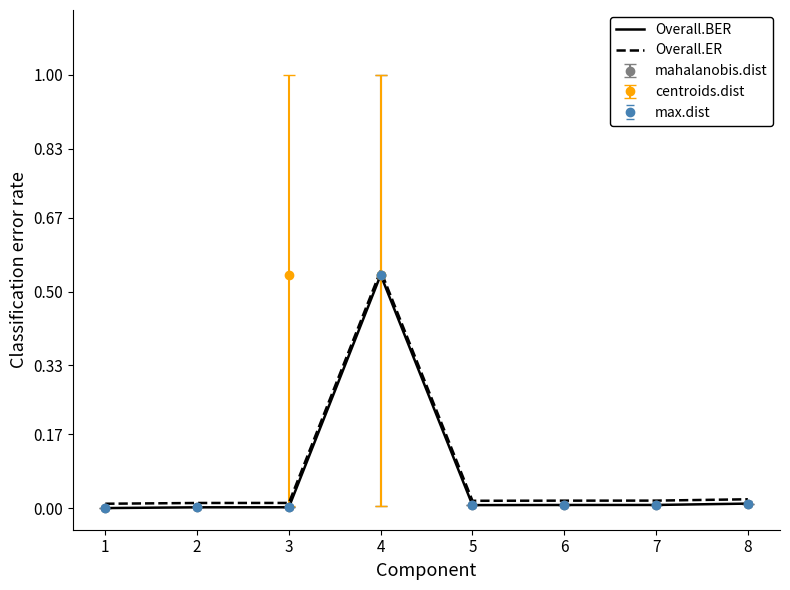

At which category does the chart reach its minimum across all series?

1